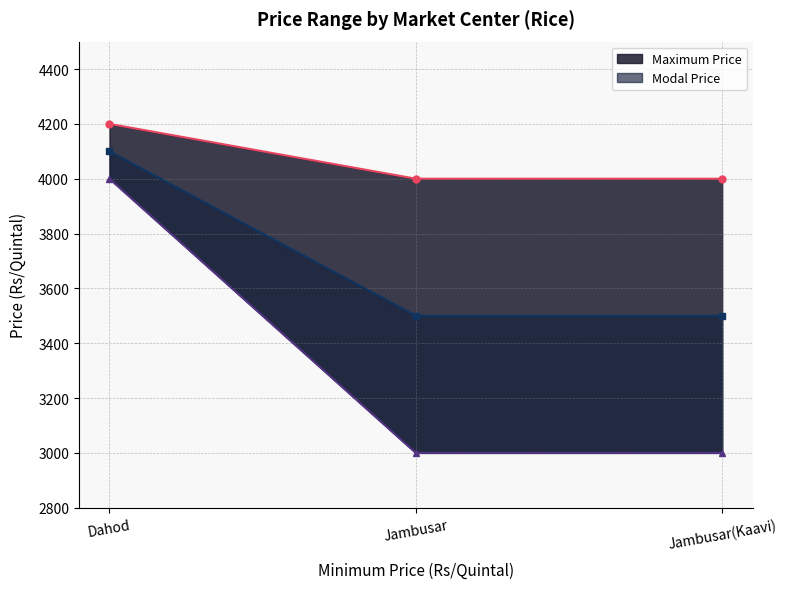

What position from the left is Jambusar(Kaavi)?

3